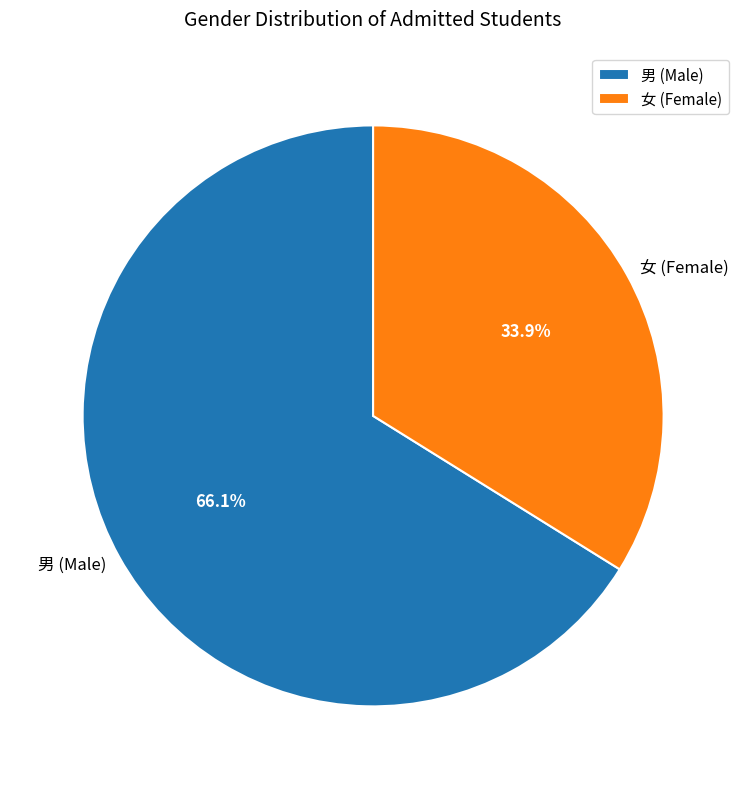

Rank the categories by value from lowest to highest.

女, 男